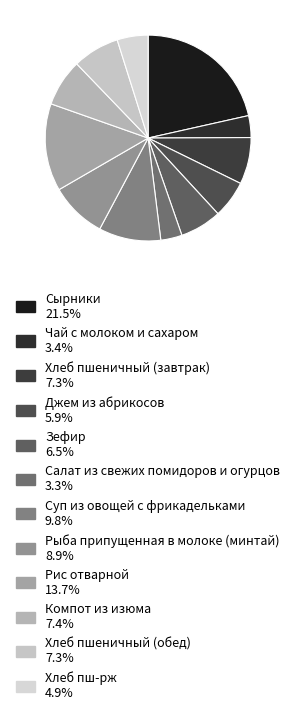

Does Зефир represent more than half of the total?

No